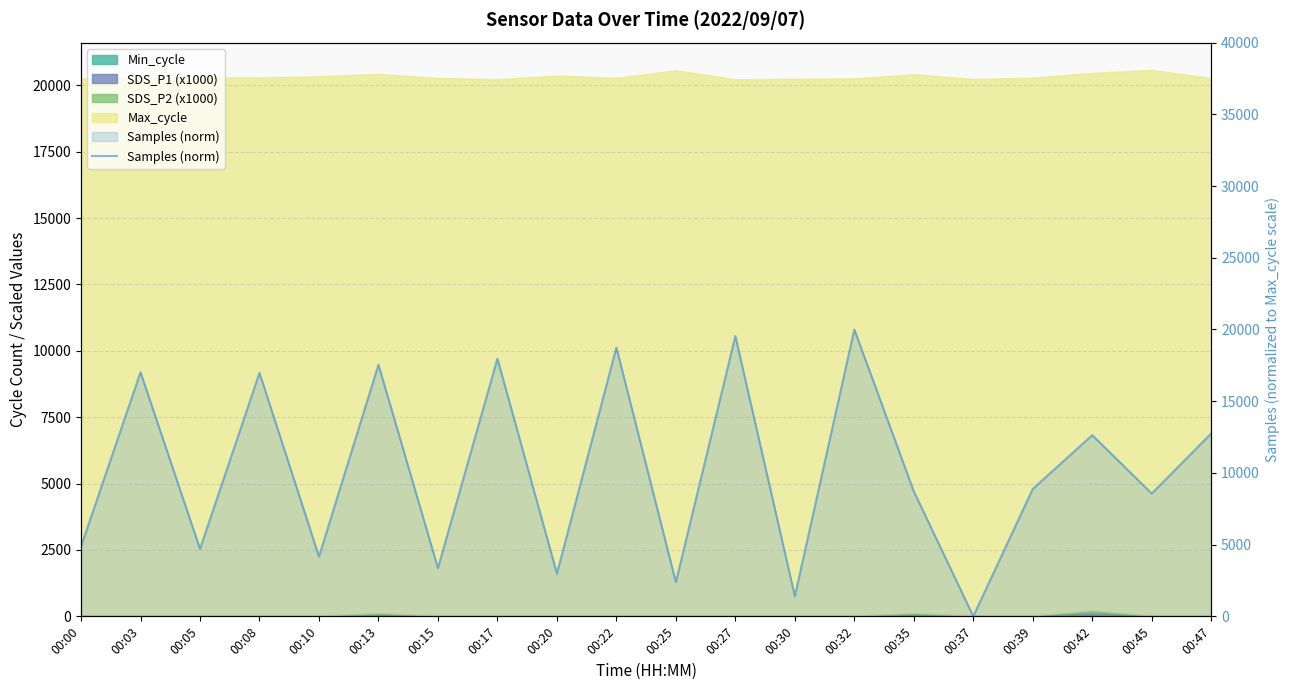

How many values are above zero?

19